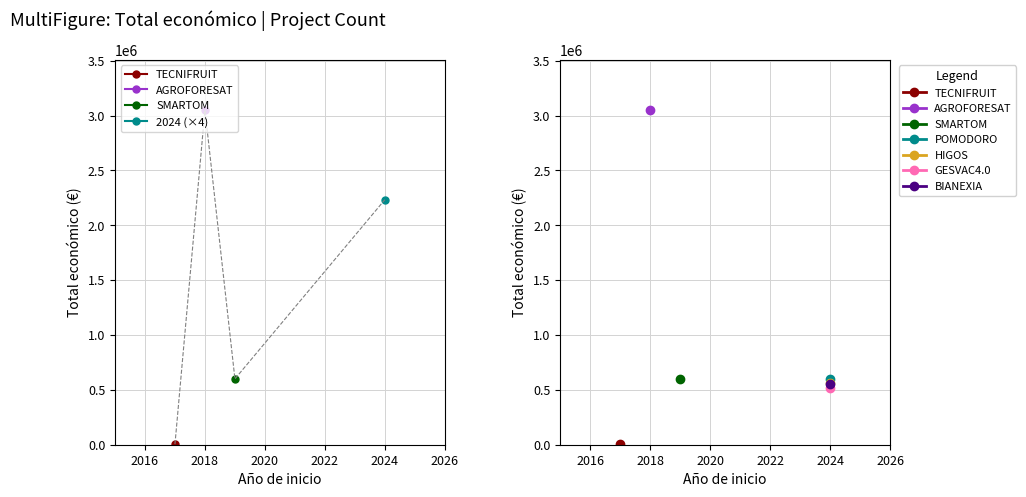

What is the maximum value shown in the chart?

3051573